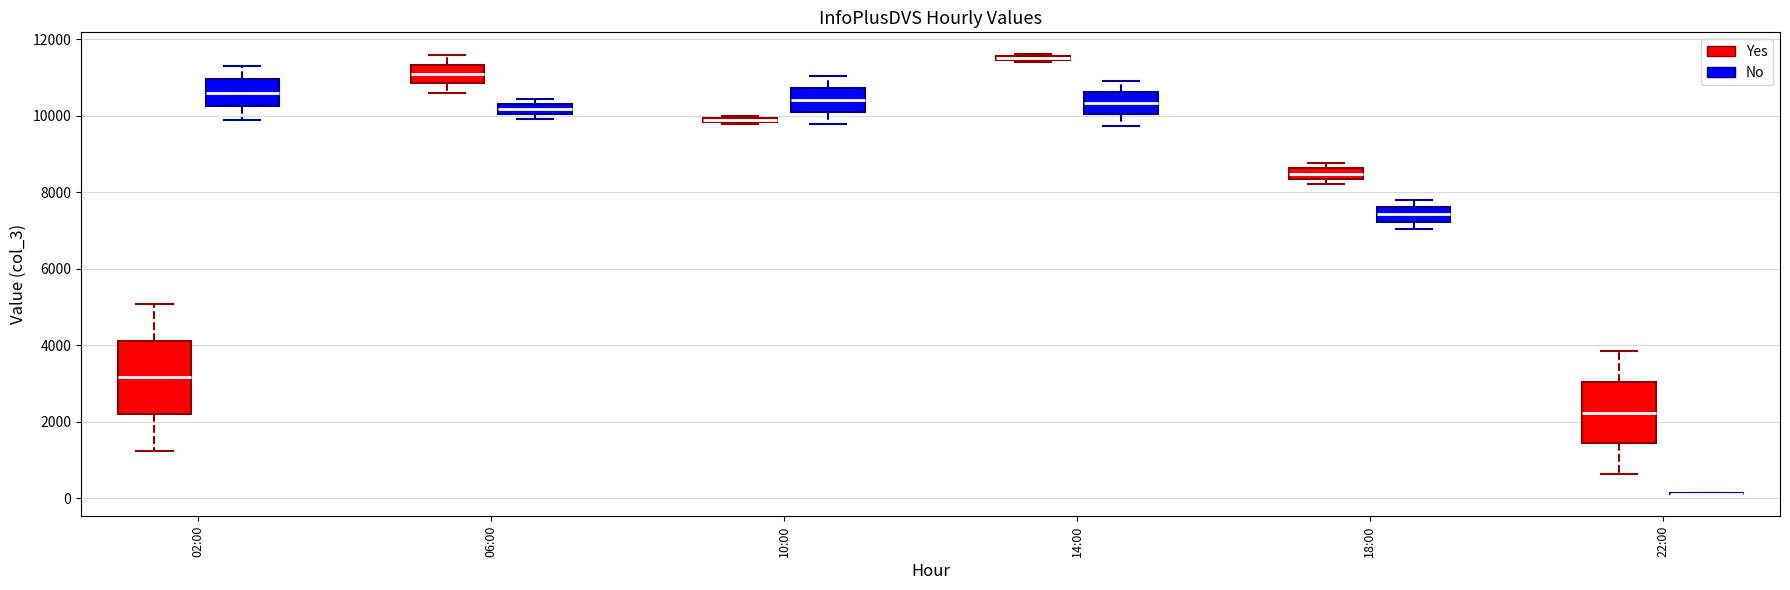

Comparing the boxes themselves (not the whiskers), which one is the tallest?

02:00 (Yes)